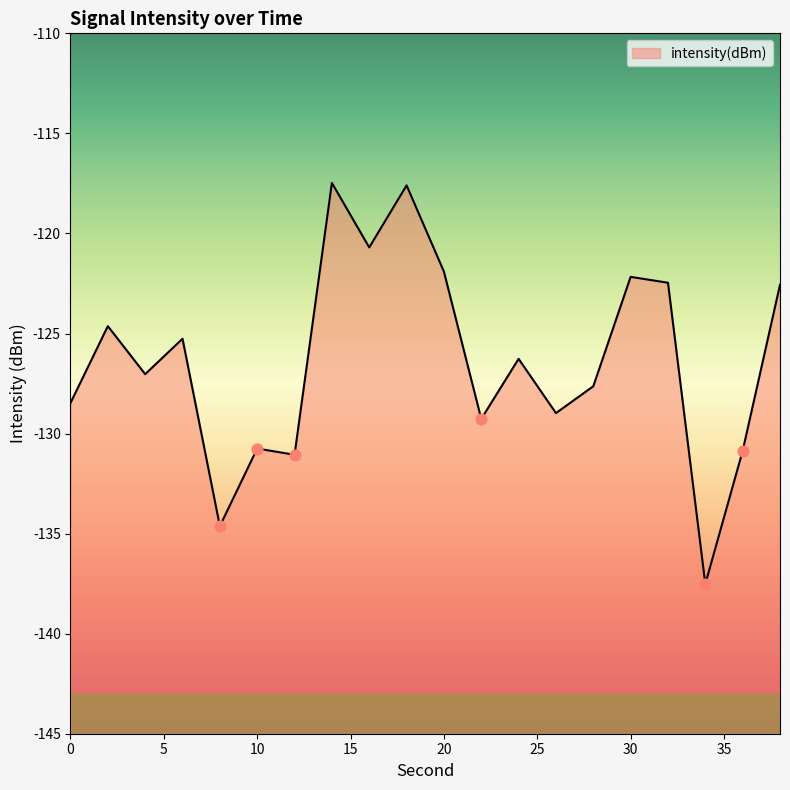

Which has a higher value, 6 or 4?

6